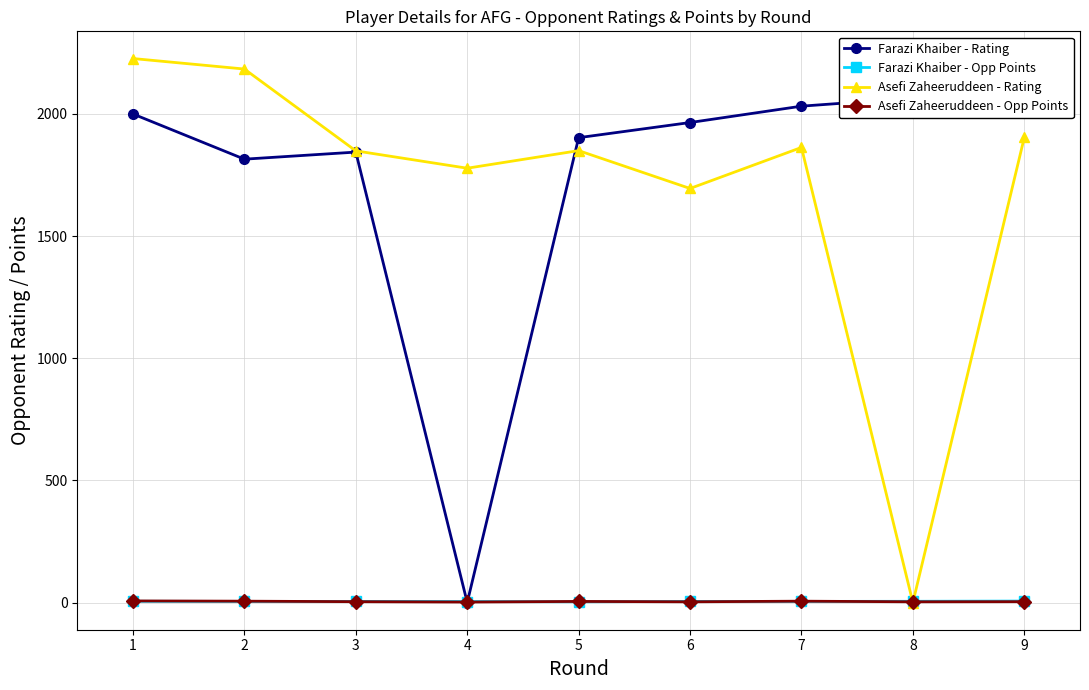

At how many categories does at least one series exceed 1914?

6